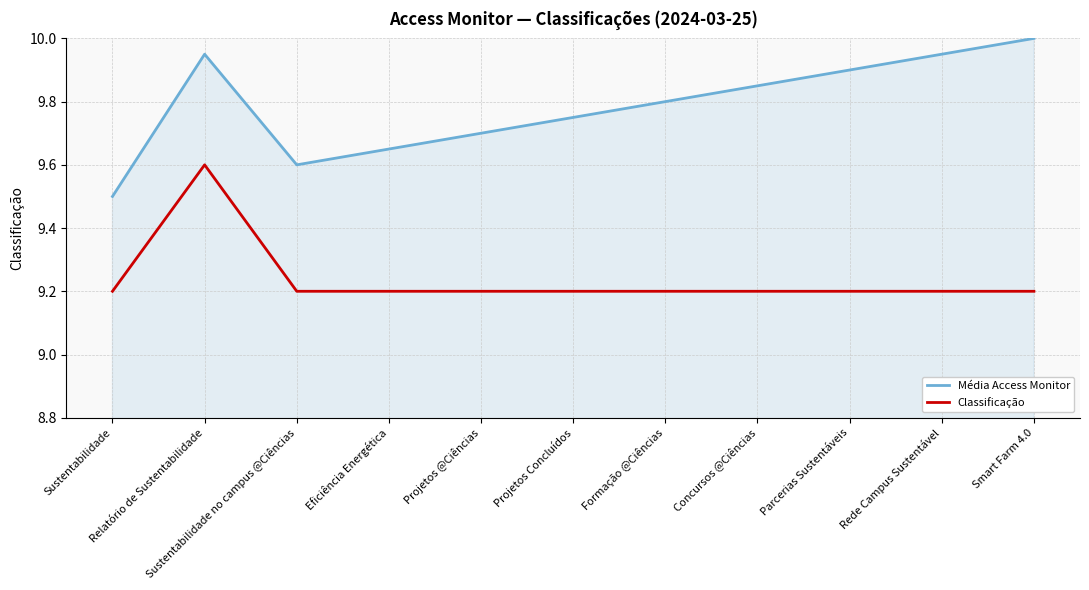

True or false: Média Access Monitor and Classificação intersect in this chart.

False